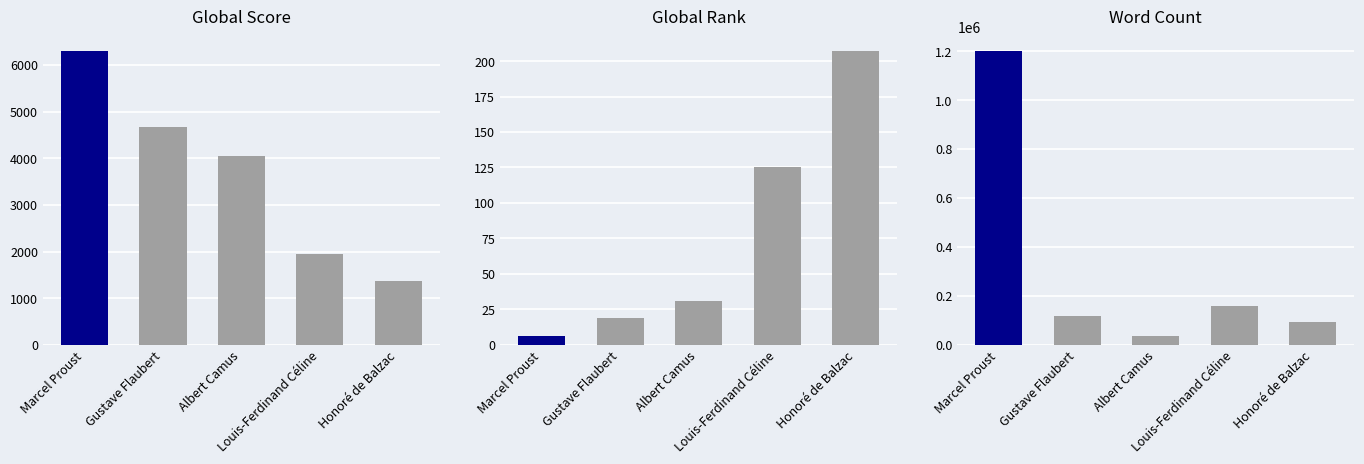

What is the smallest value displayed?

6